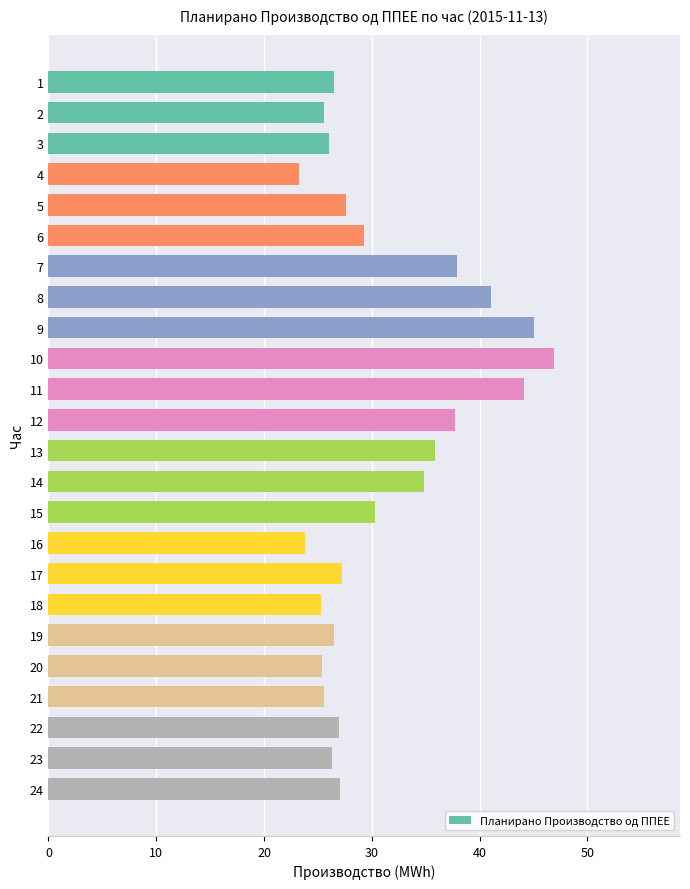

How many bars are there in total?

24